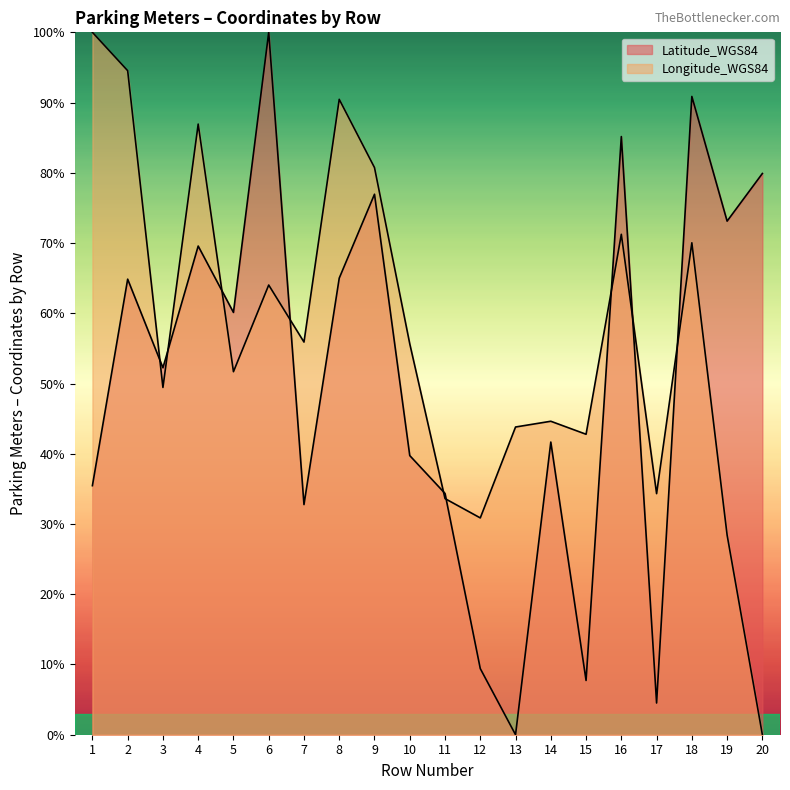

True or false: Longitude_WGS84 has a value of 20.8 at 11.

False